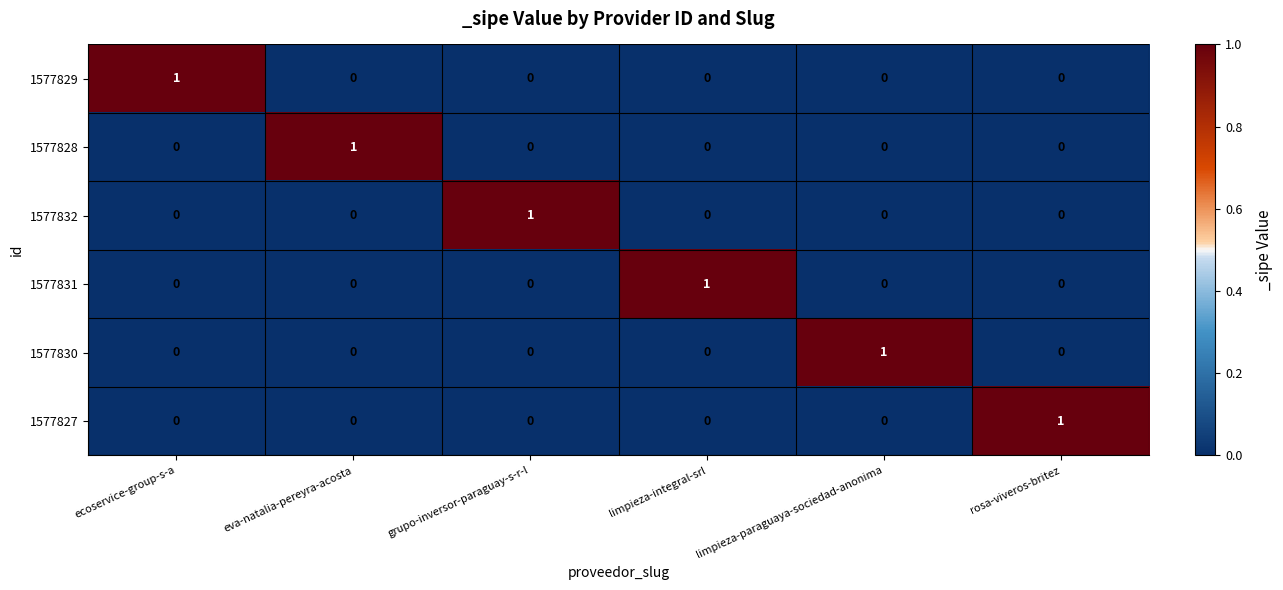

Is it true that 1577828 equals 0 at grupo-inversor-paraguay-s-r-l?

True